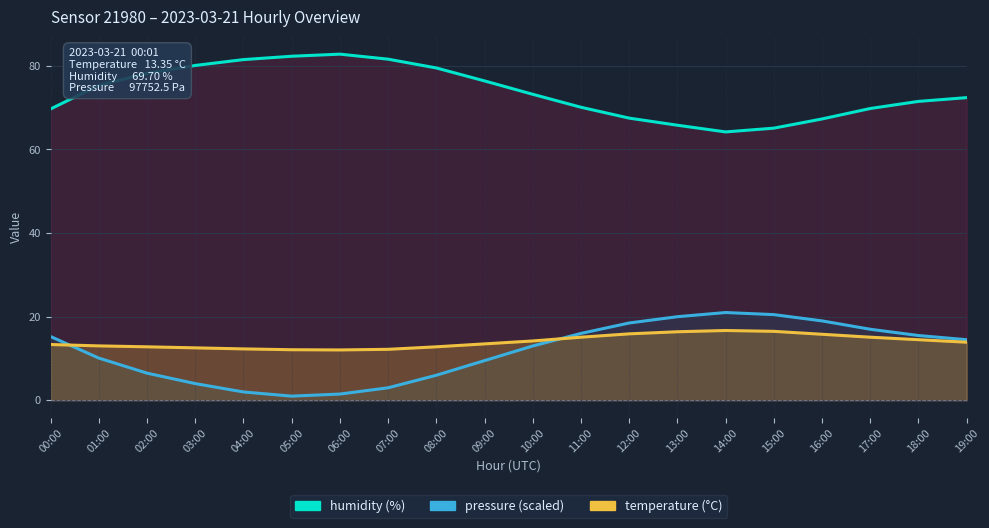

True or false: pressure and humidity intersect in this chart.

False